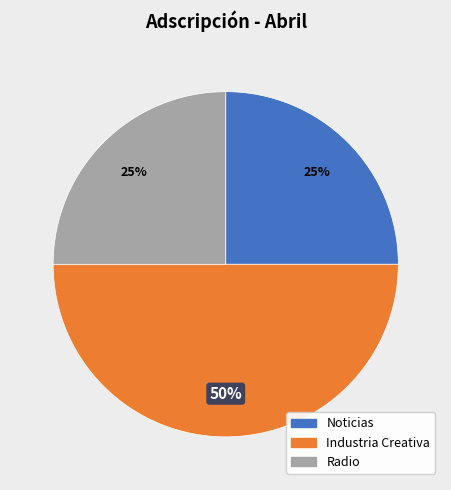

What is the largest slice in the pie chart?

Industria Creativa